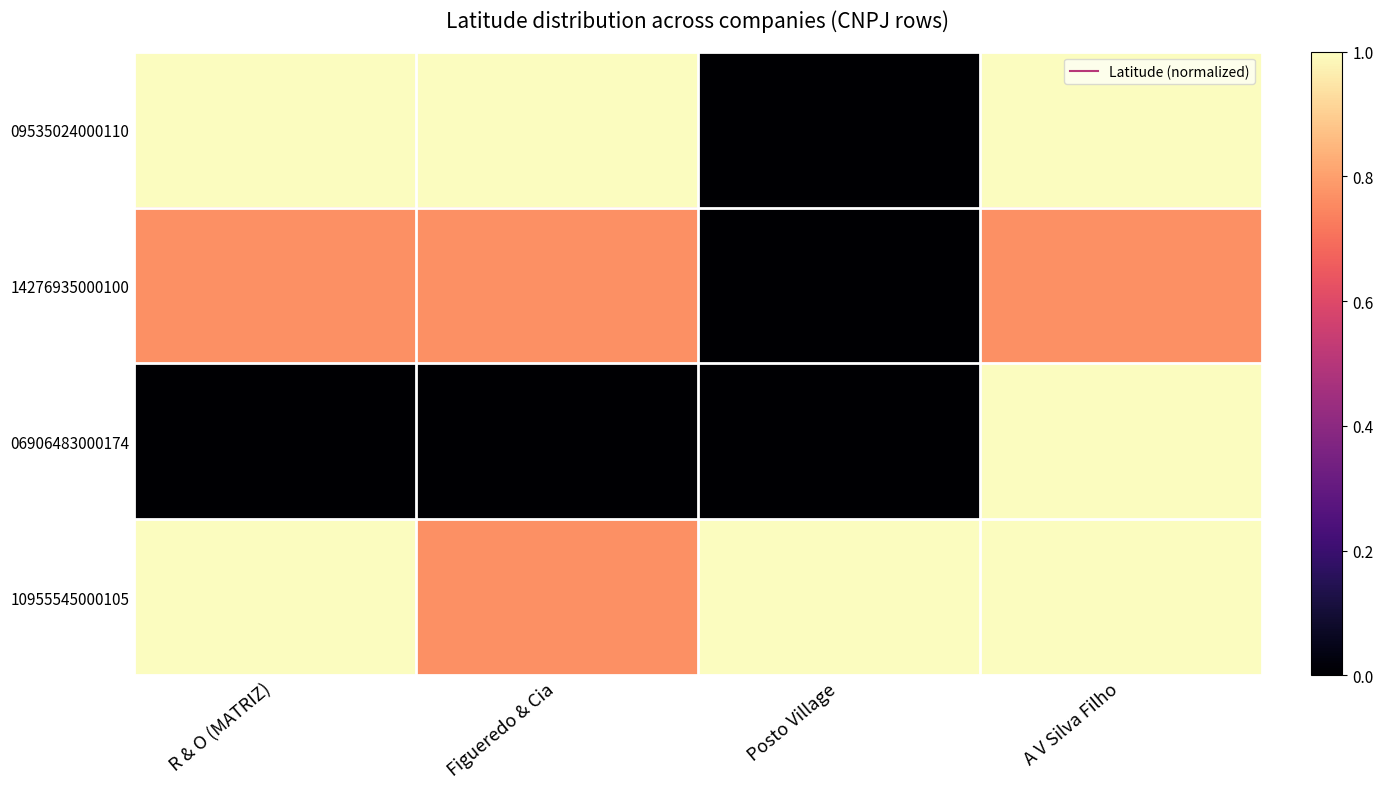

Which has a higher value, A V Silva Filho or Figueredo & Cia?

A V Silva Filho